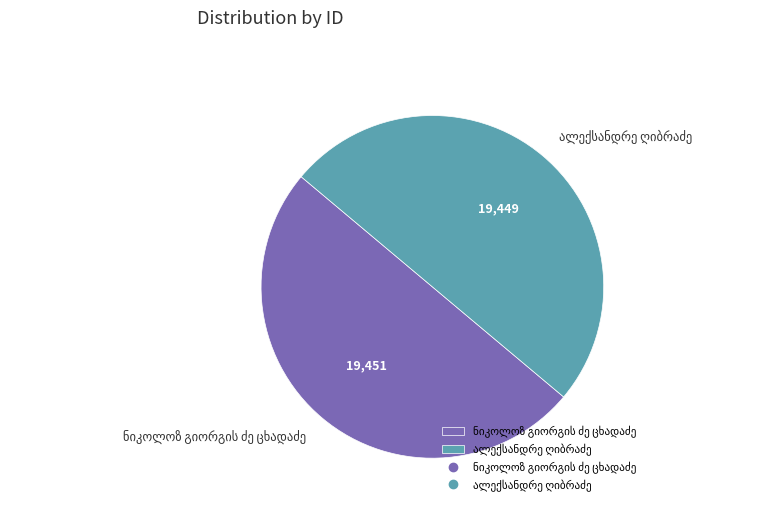

What is the ratio of the value at ალექსანდრე ღიბრაძე to the value at ნიკოლოზ გიორგის ძე ცხადაძე?

1.0